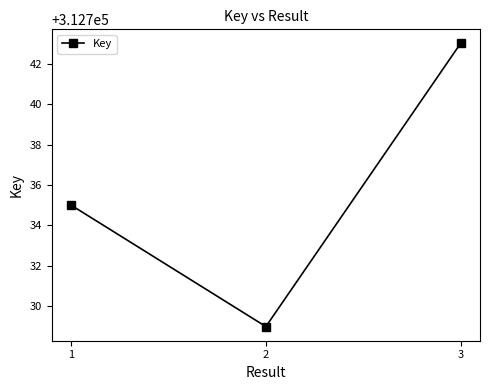

Reading left to right, transcribe all the data shown in this chart.

312735	312729	312743